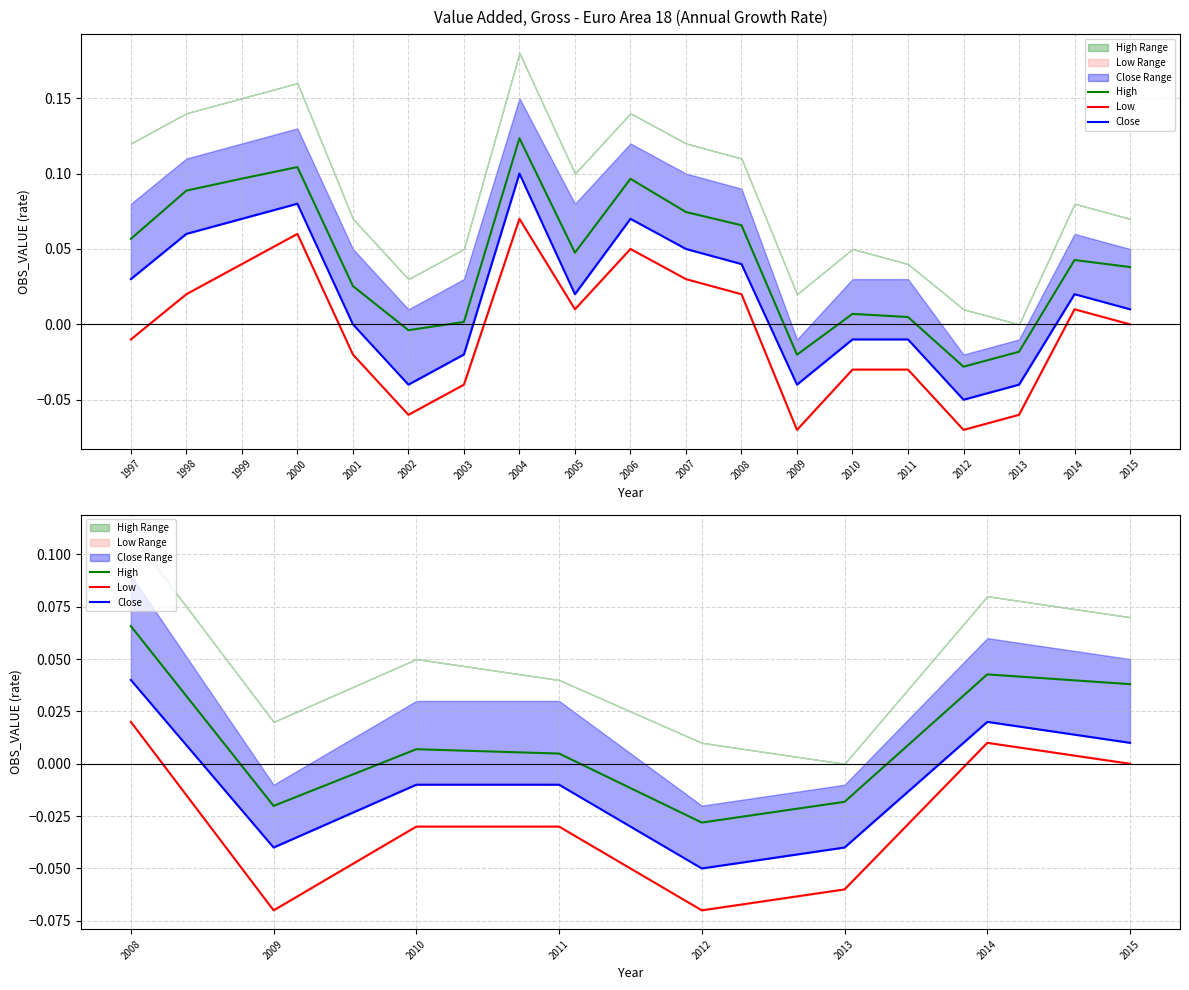

Does the chart have visible grid lines?

Yes